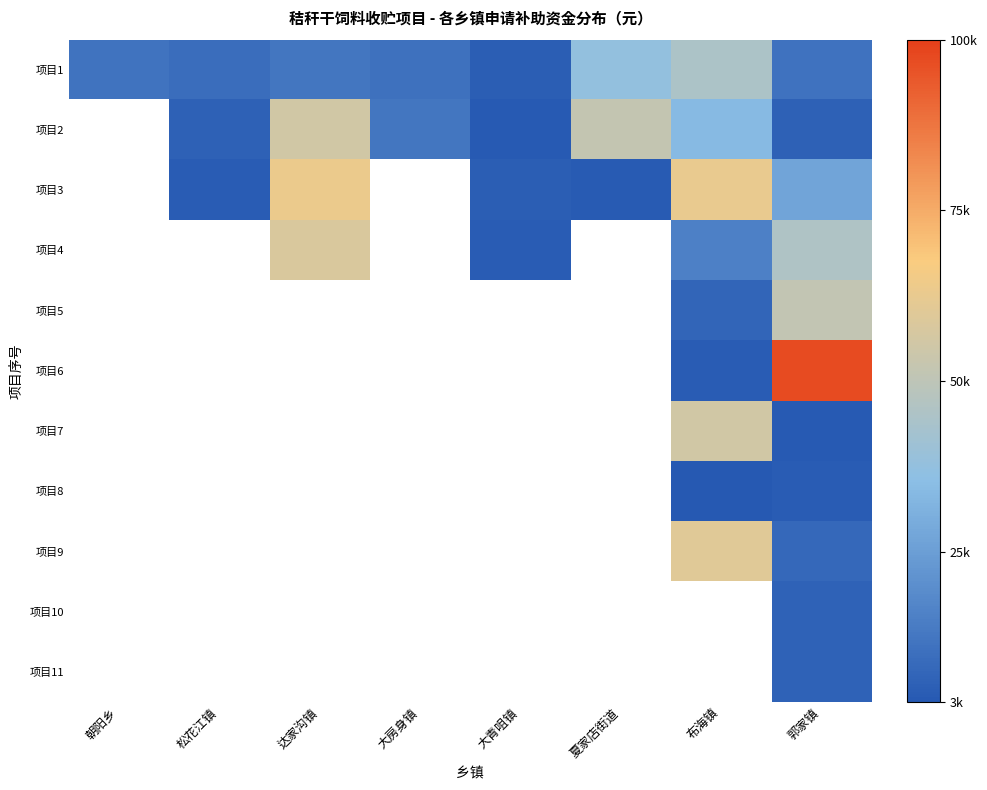

What is the sum of the 项目4 values at 布海镇 and 郭家镇?

61230.0